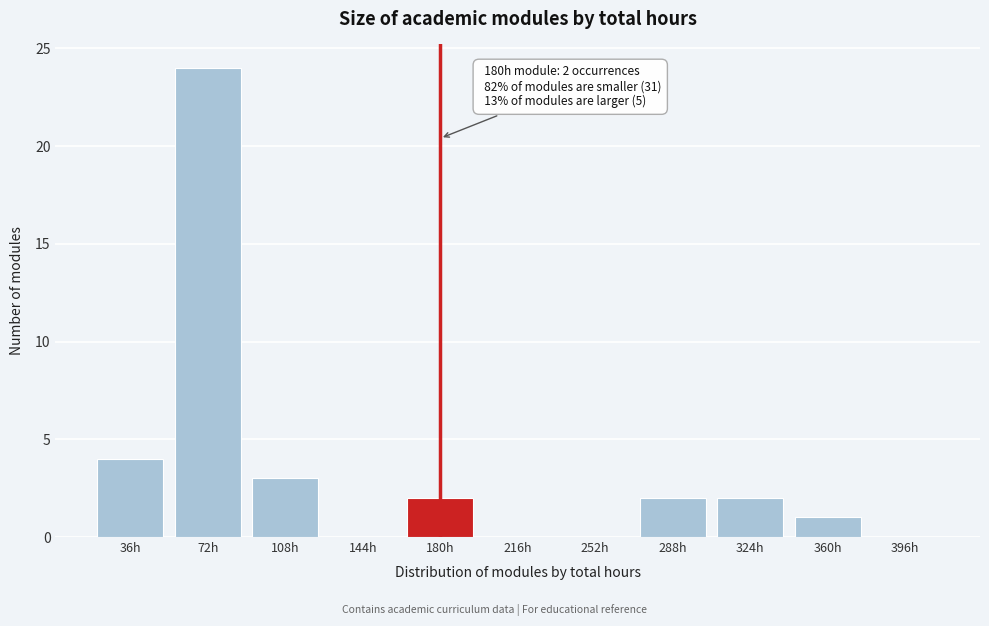

Reading left to right, transcribe all the data shown in this chart.

36h=4	72h=24	108h=3	144h=0	180h=2	216h=0	252h=0	288h=2	324h=2	360h=1	396h=0